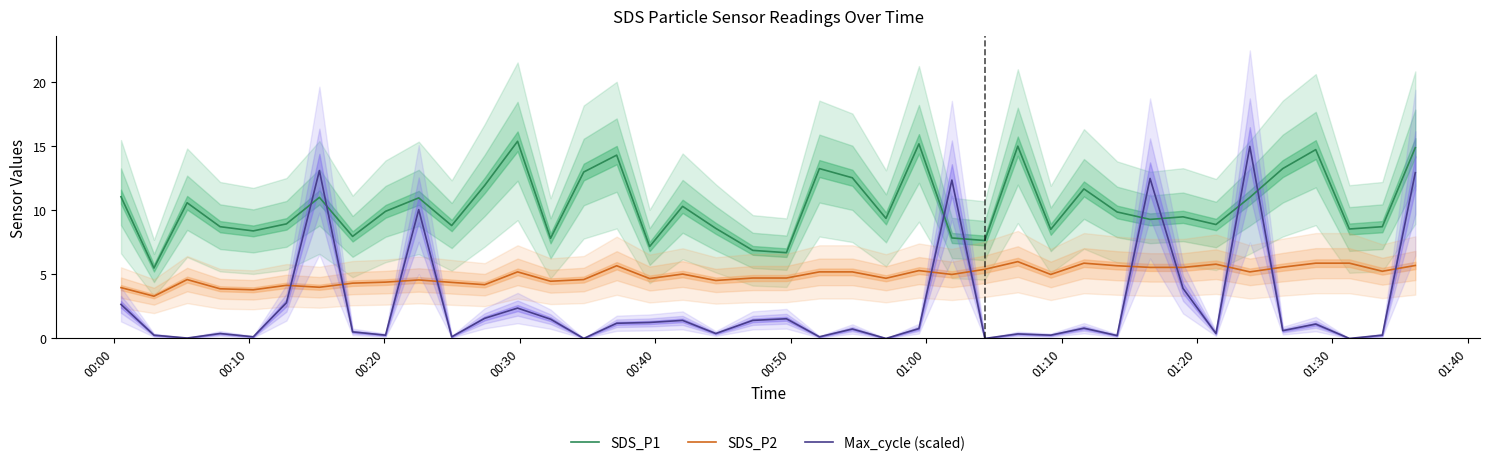

What is the difference between the maximum and minimum values in the SDS_P2 series?

2.7